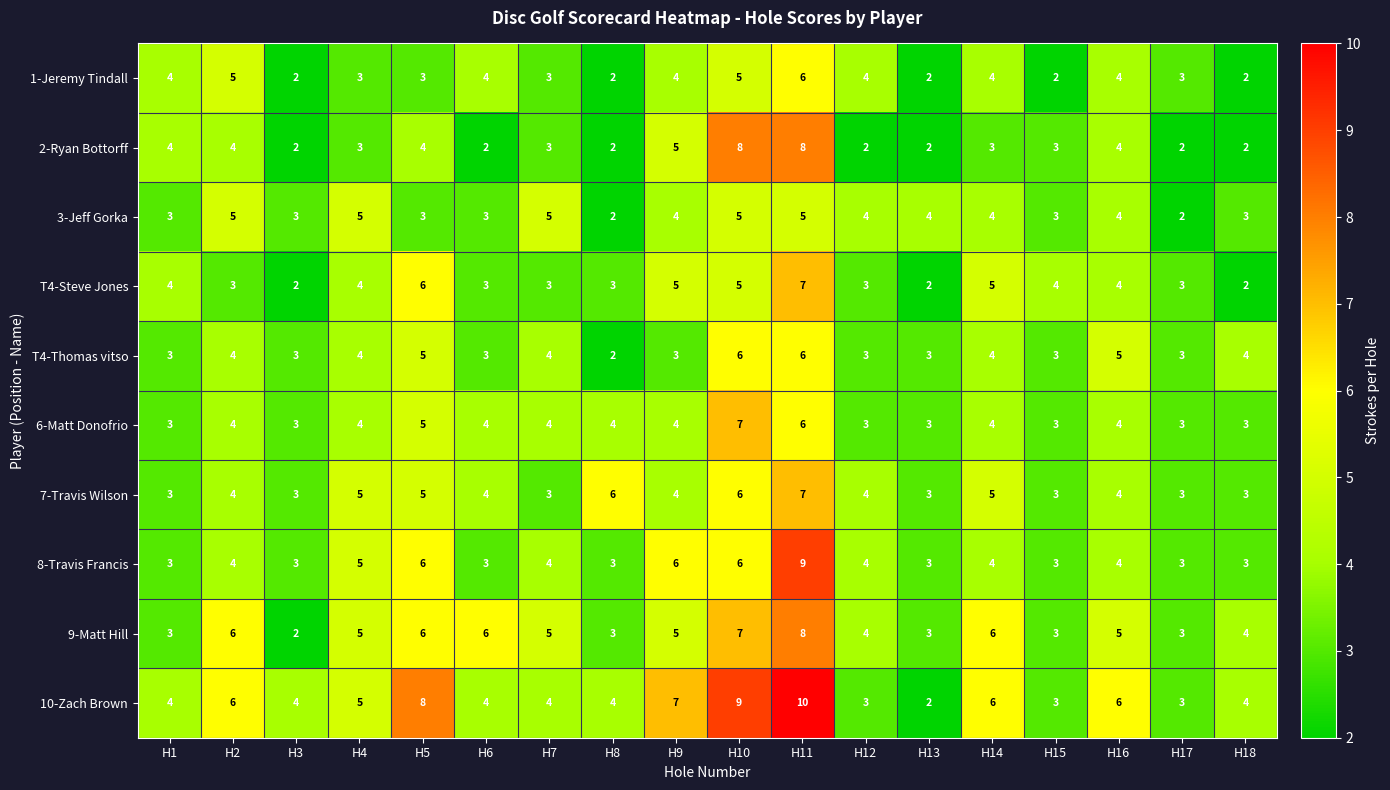

The 2-Ryan Bottorff series shows 2 at H16. True or false?

False